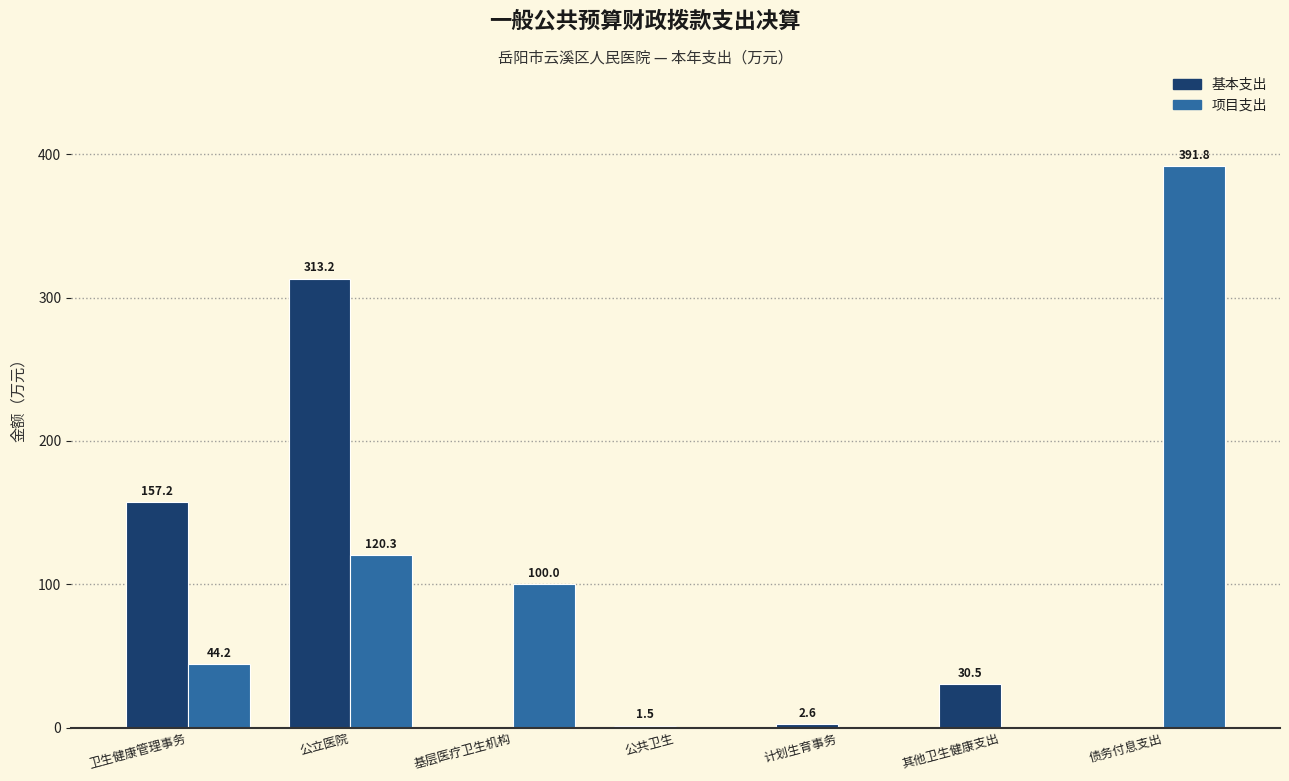

The value of 项目支出 at 公共卫生 is 0.0. True or false?

True